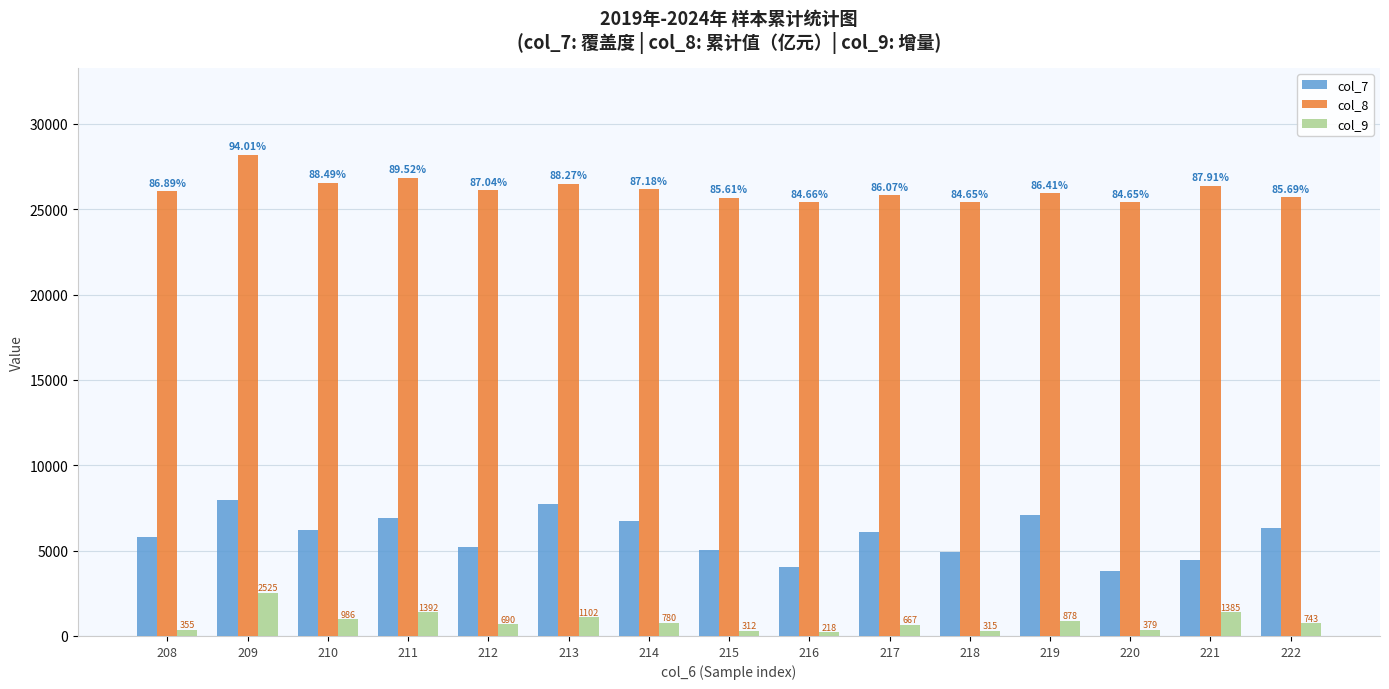

What is the value of the col_9 bar at the 13th from the left?

378.7